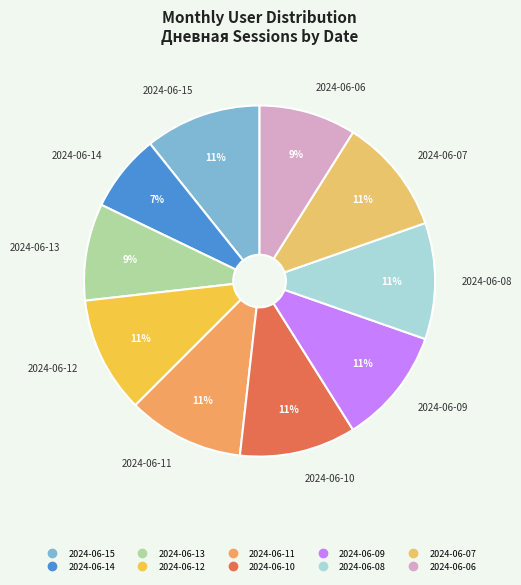

What percentage is the 2024-06-09 slice, to the nearest percent?

11%